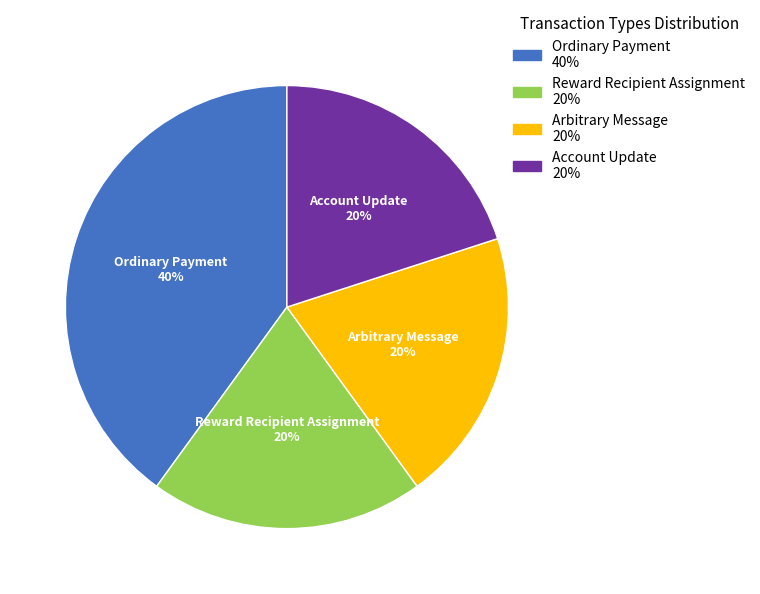

To the nearest percent, what portion does Ordinary Payment represent?

40%